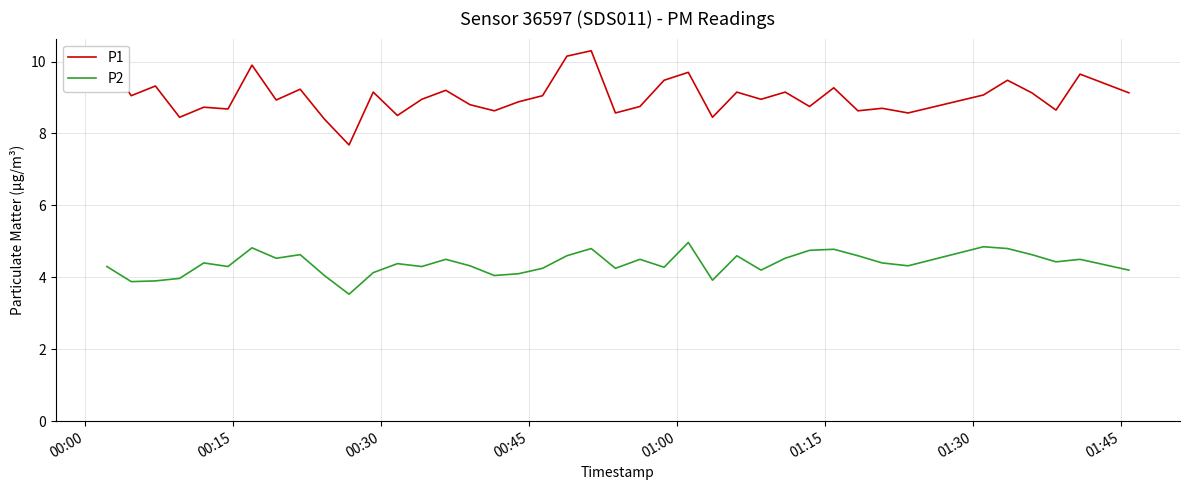

True or false: P2 and P1 cross at least once.

False